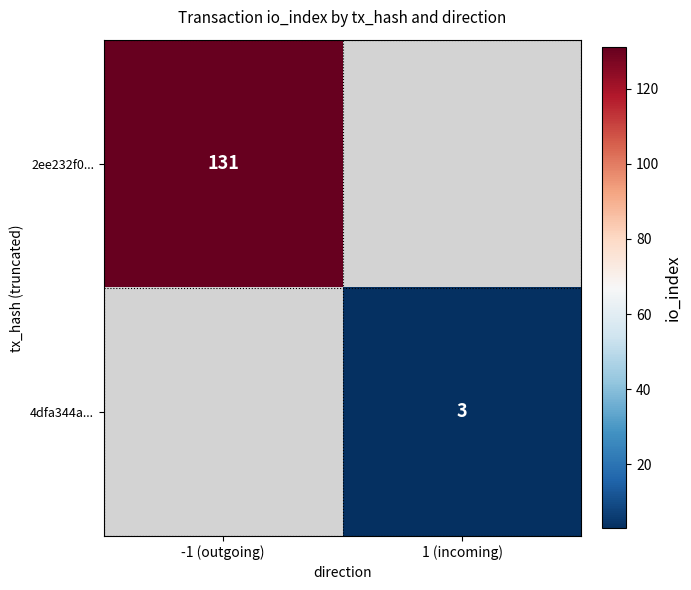

True or false: 2ee232f0... has a value of 51.3 at -1 (outgoing).

False